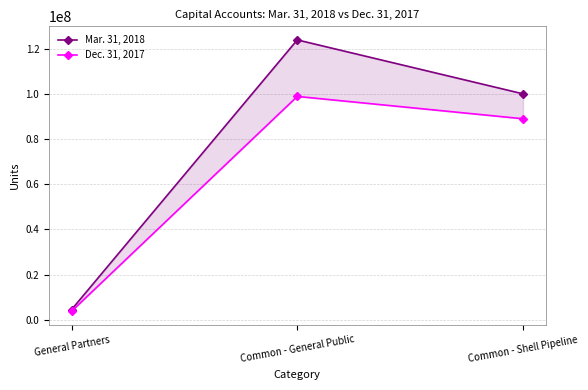

Does the chart display data point markers on the line(s)?

Yes